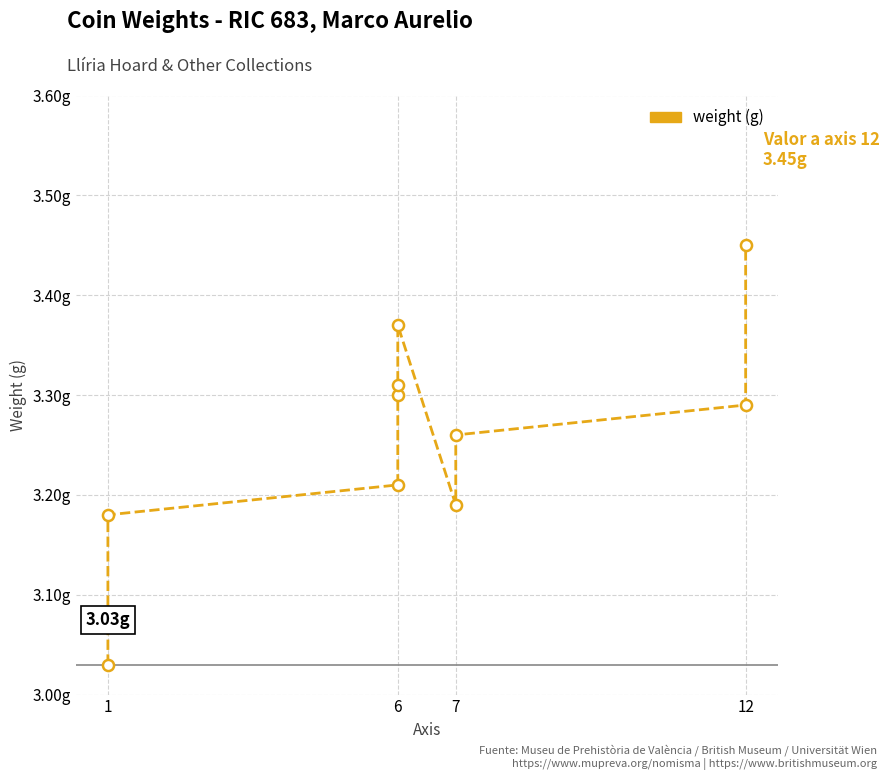

The value at 7 is 3.3. True or false?

True